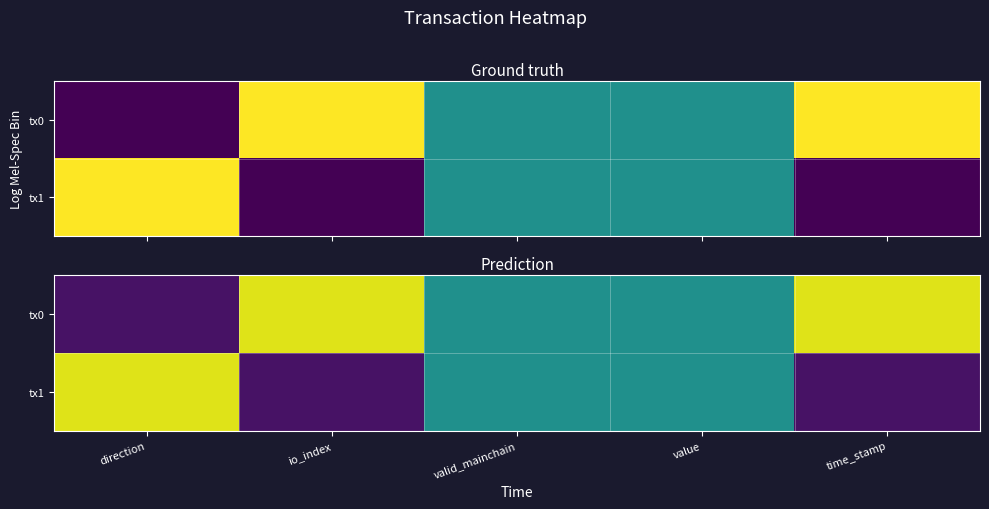

At how many categories does at least one series exceed 0?

5